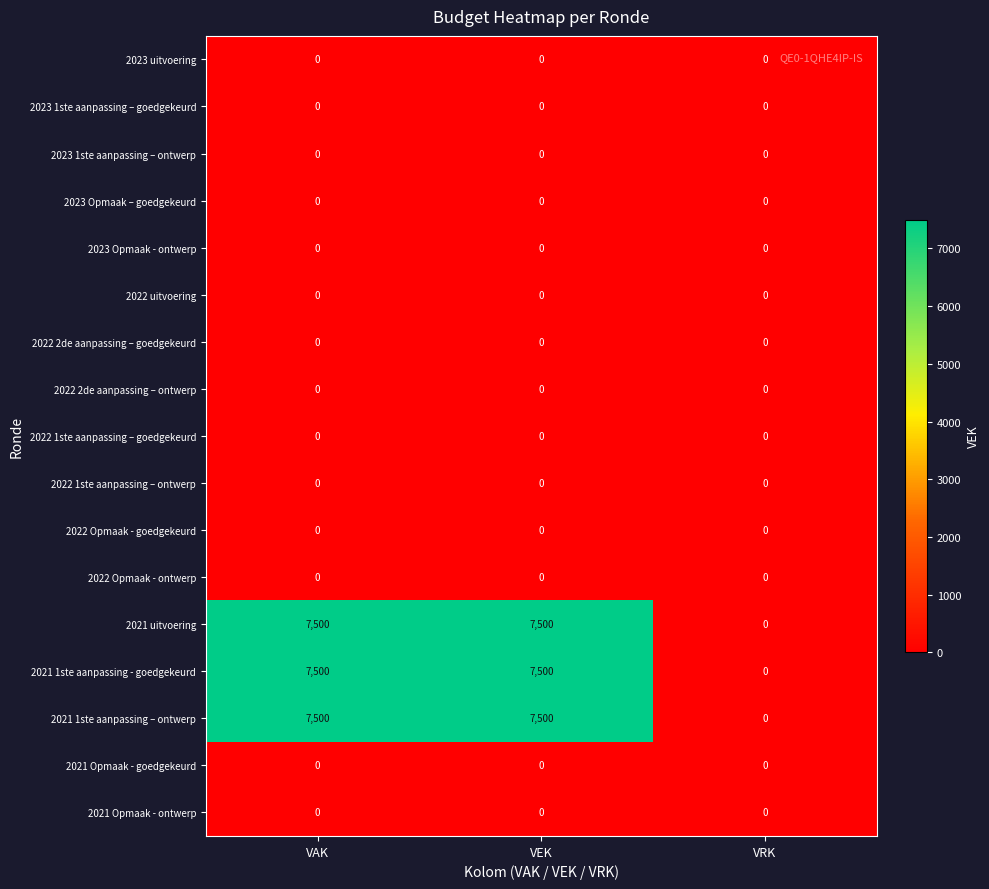

What is the total value across all series at VEK?

22500